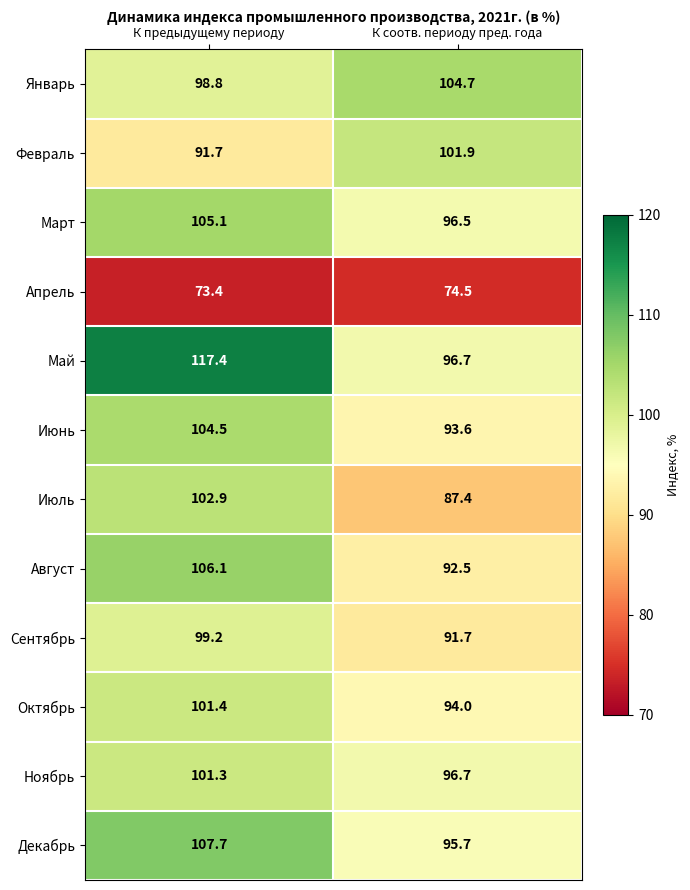

Which series changed the most between К предыдущему периоду and К соотв. периоду пред. года?

Май